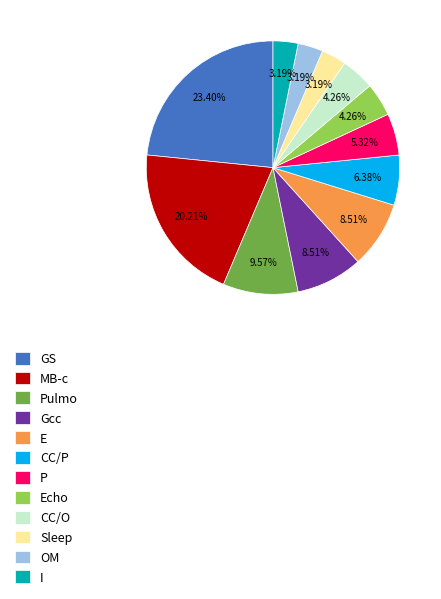

Approximately how many times larger is the value at Gcc compared to OM?

2.7